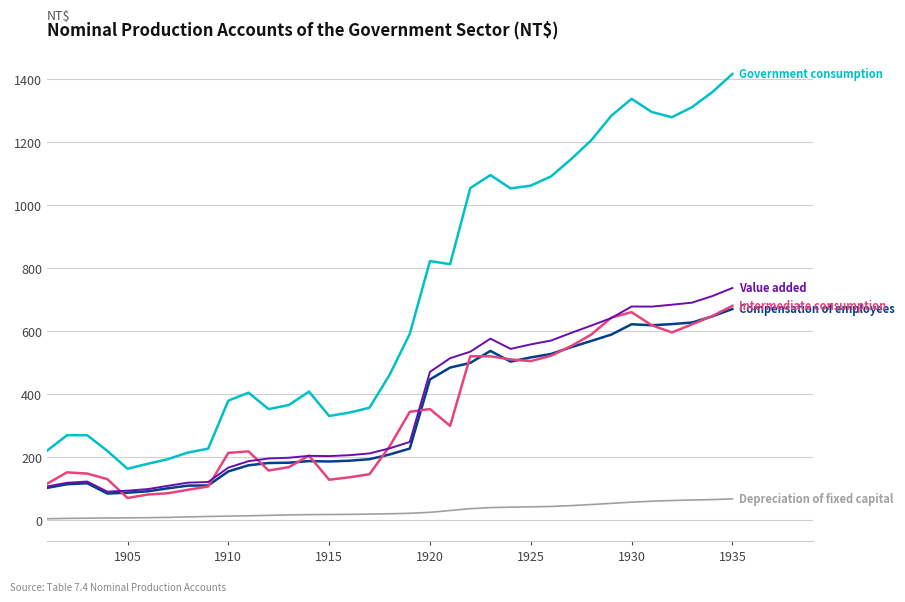

How many lines are shown in the chart?

5